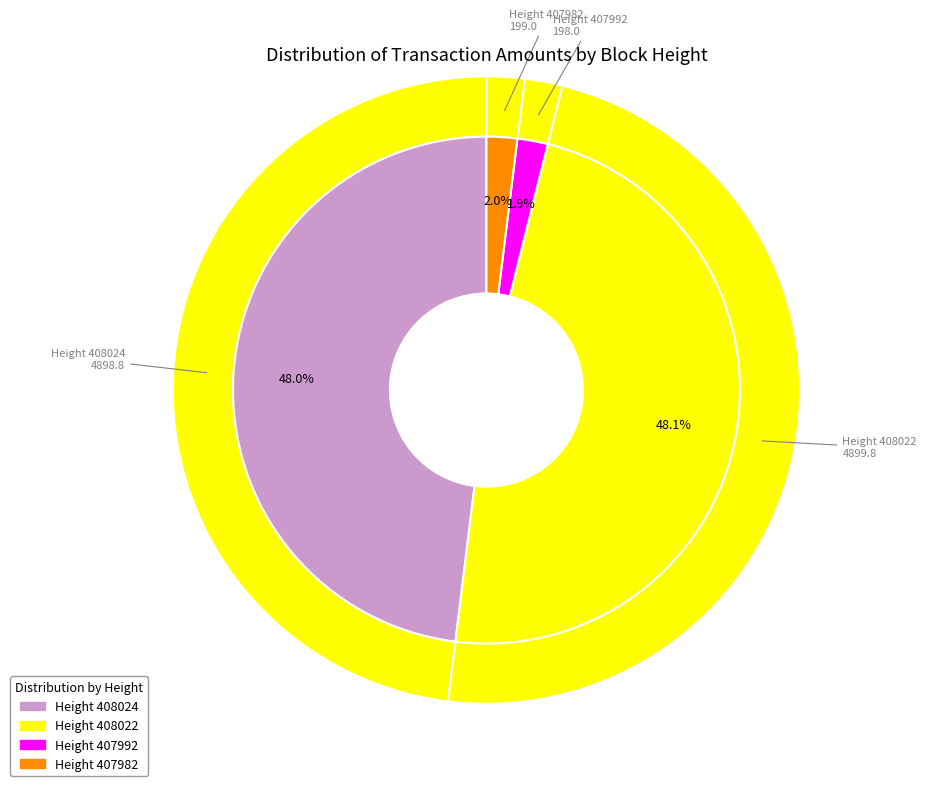

What percentage is the 408022 slice, to the nearest percent?

48%